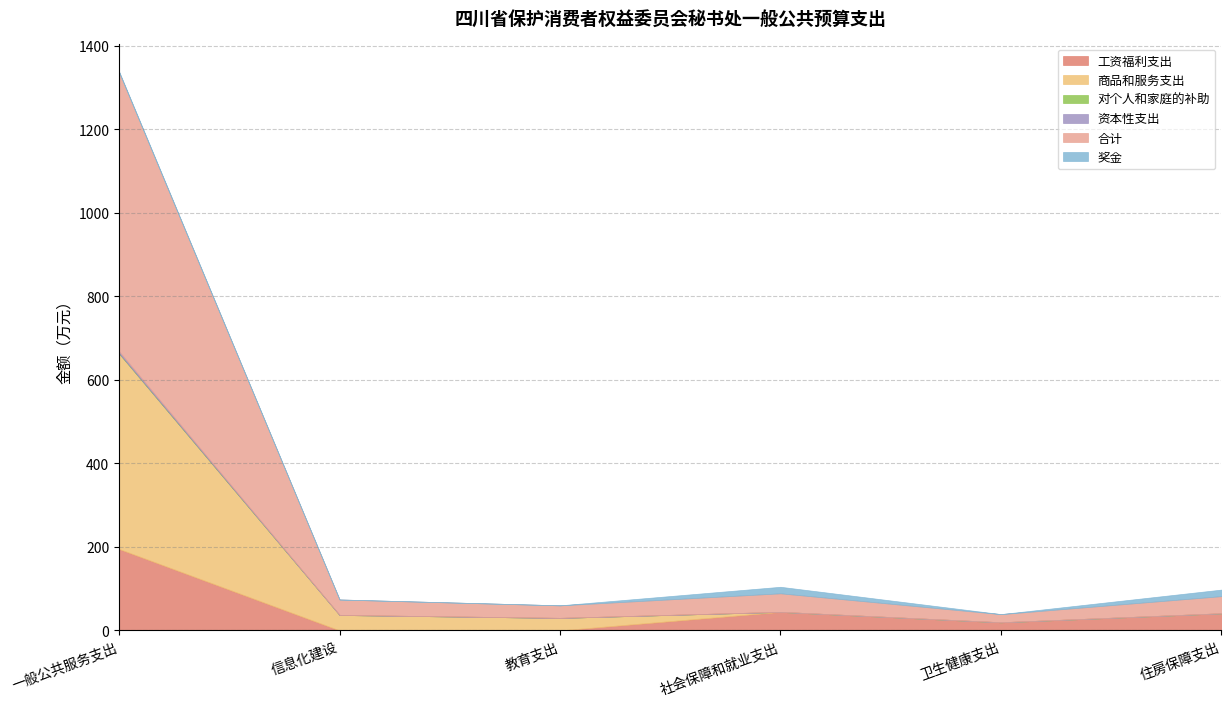

True or false: 资本性支出 and 对个人和家庭的补助 cross at least once.

False